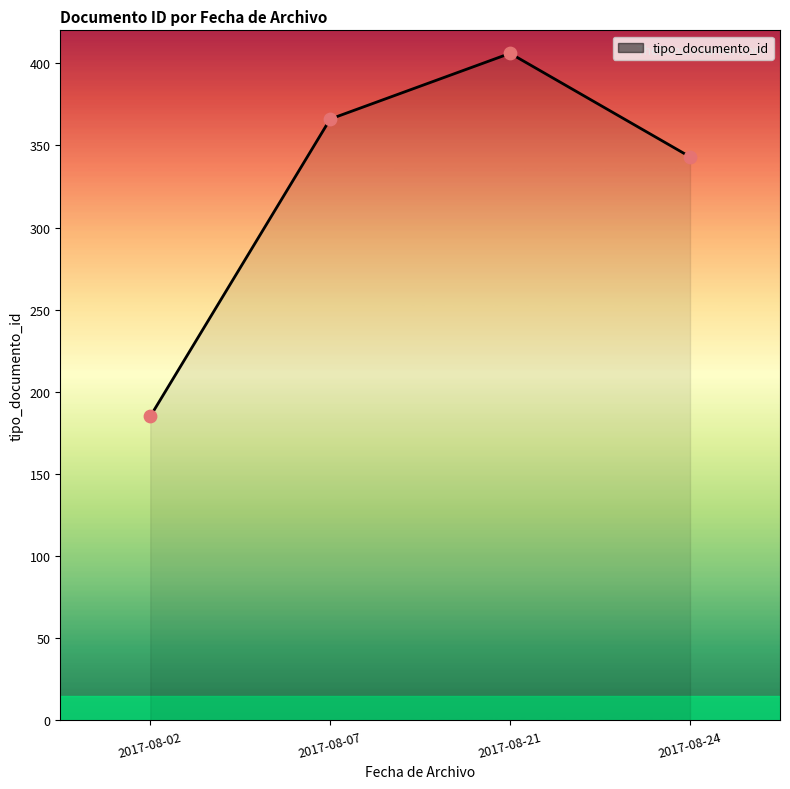

Which has a higher value, 2017-08-21 or 2017-08-02?

2017-08-21